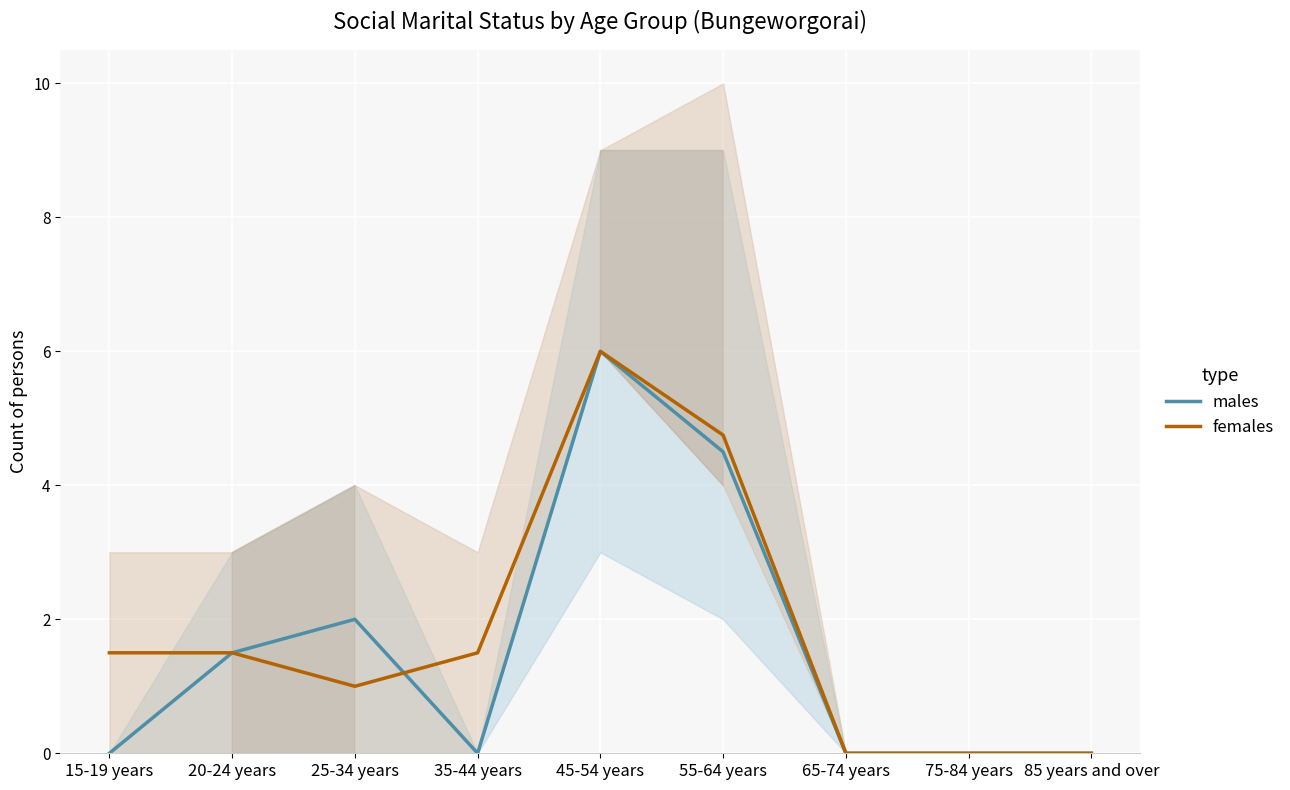

Is it true that females equals 2.2 at 20-24 years?

False